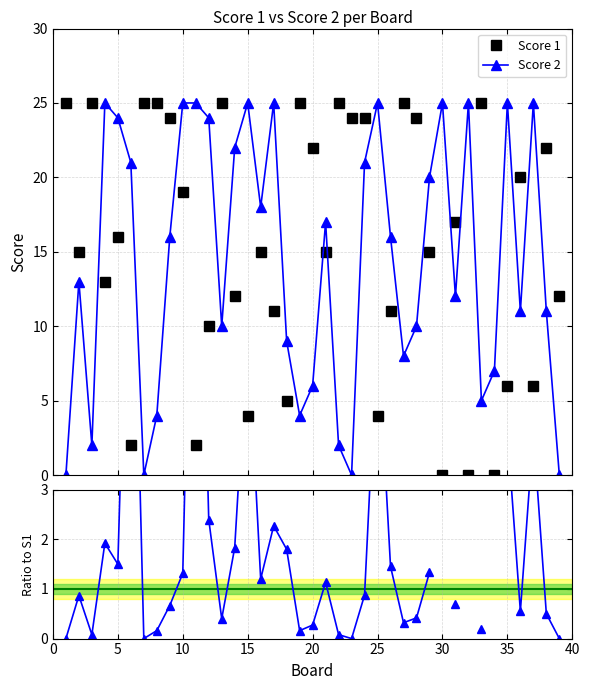

How many lines are shown in the chart?

3